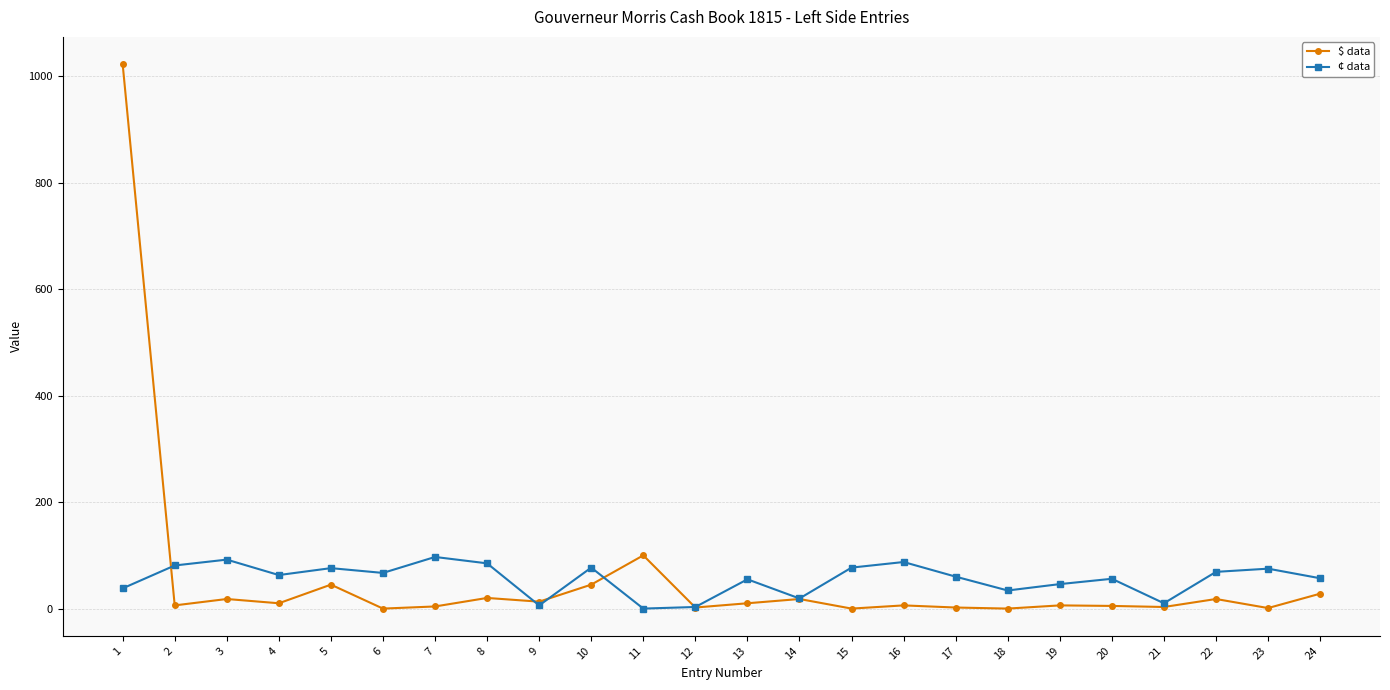

Count the number of data series in this chart.

2